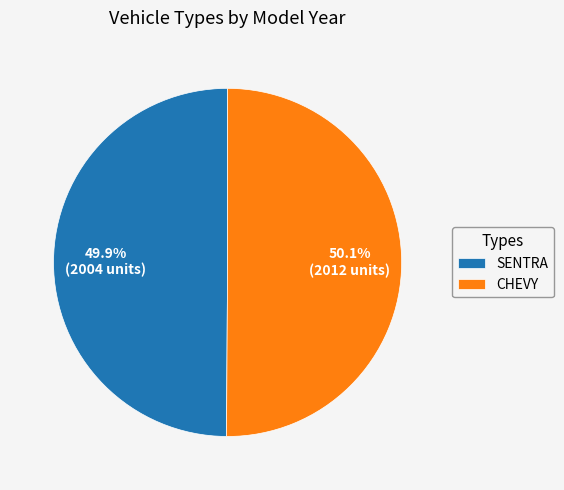

To the nearest percent, what percentage of the pie is SENTRA?

50%